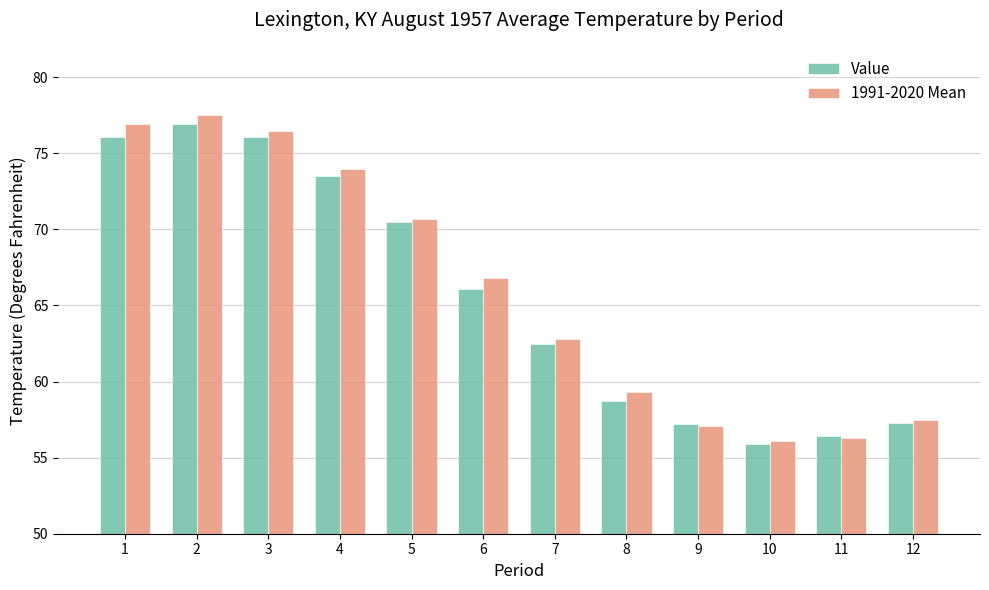

What is the difference between the Value values at 5 and 12?

13.2